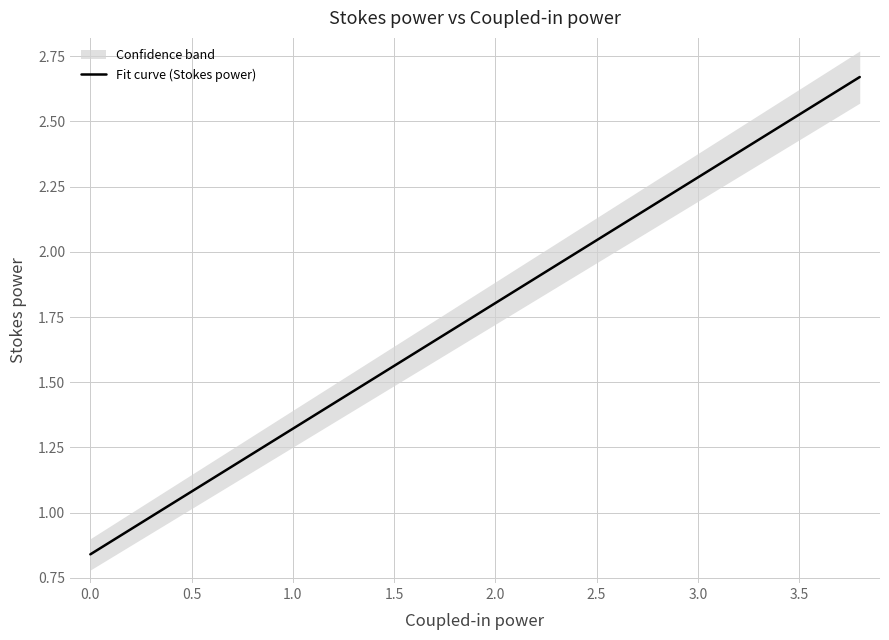

Does the chart display data point markers on the line(s)?

No